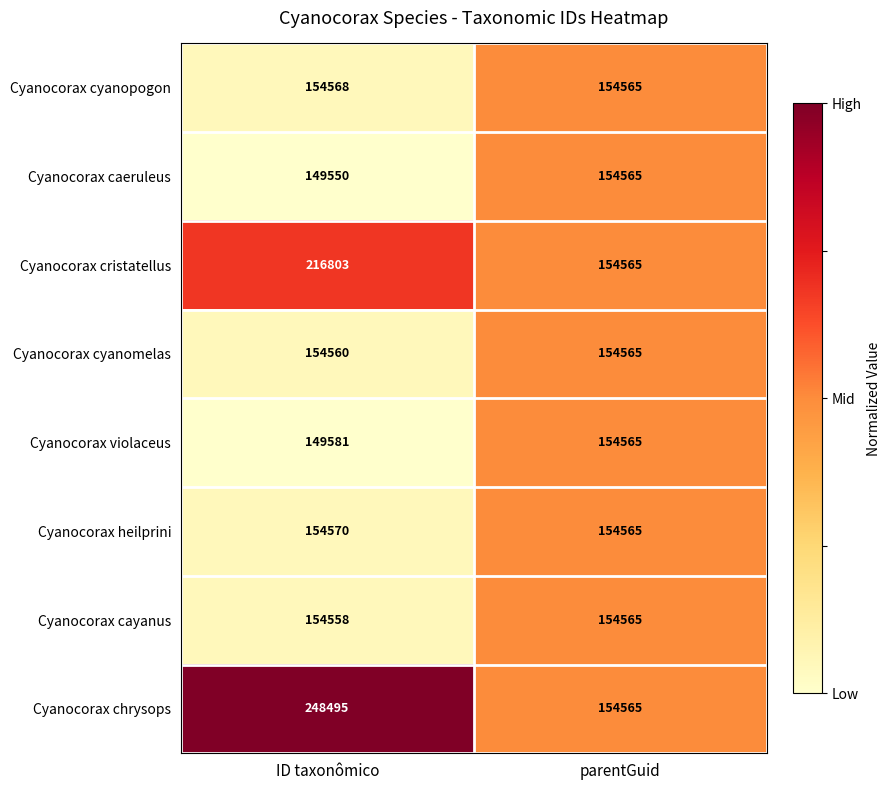

Which series has the largest total across all categories?

Cyanocorax chrysops